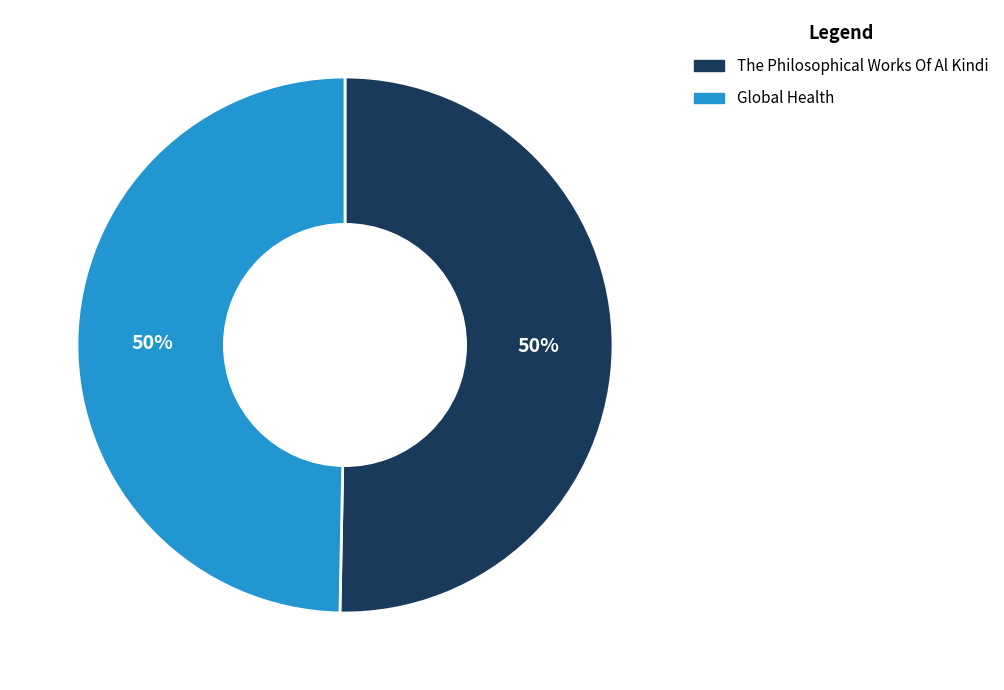

Approximately how many times larger is the value at Global Health compared to The Philosophical Works Of Al Kindi?

1.0